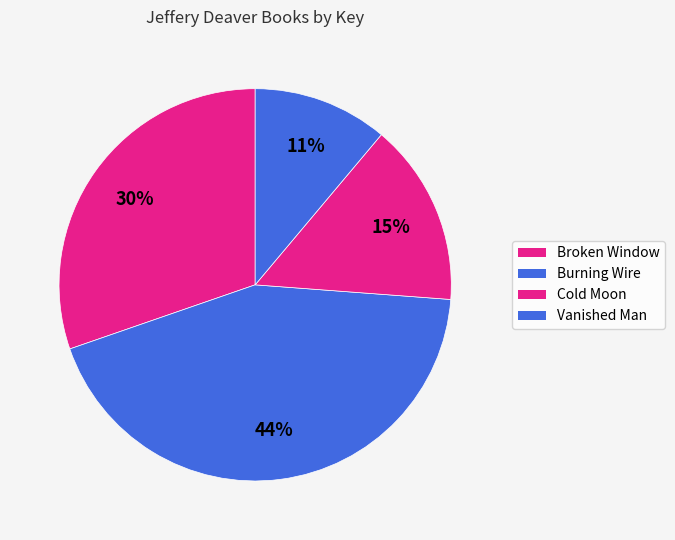

Which category has the smallest portion of the pie?

Vanished Man